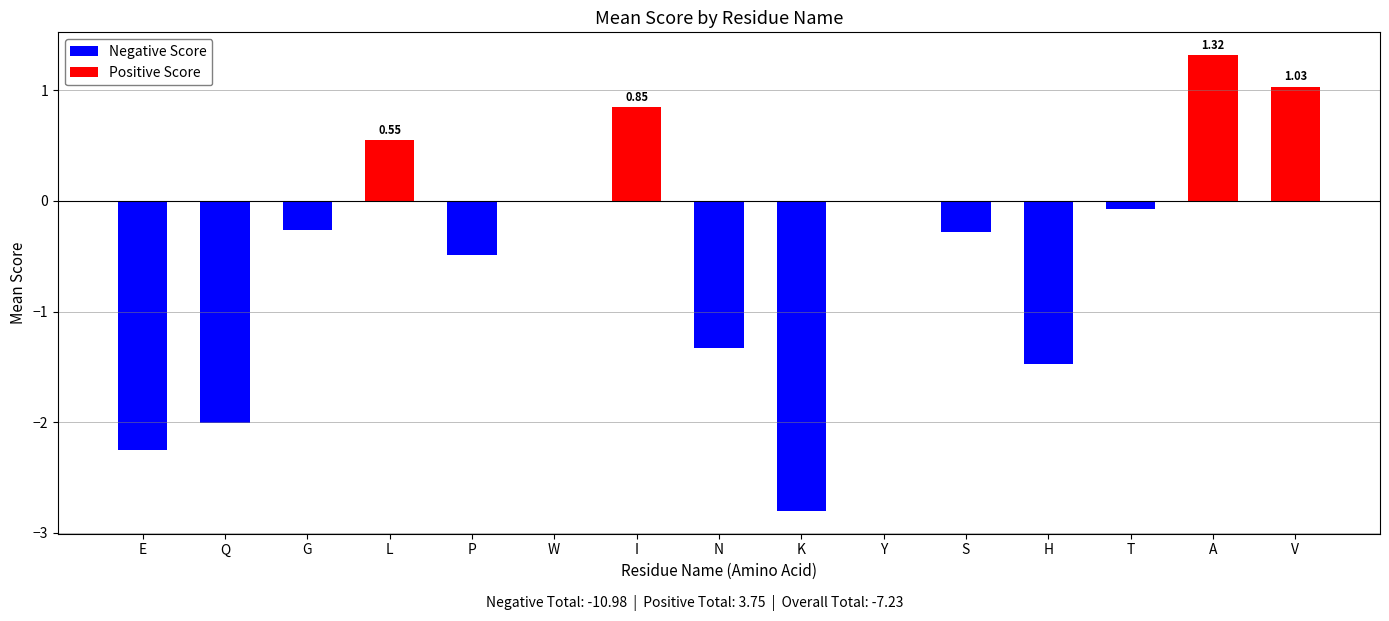

What is the total value across all series at T?

-0.1